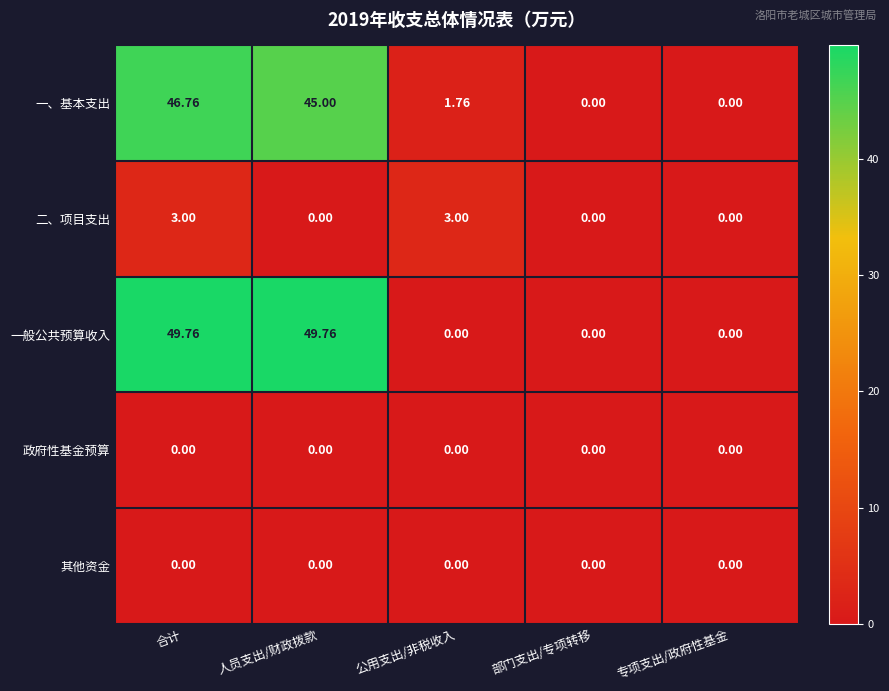

At which label does 一、基本支出 reach its peak?

合计